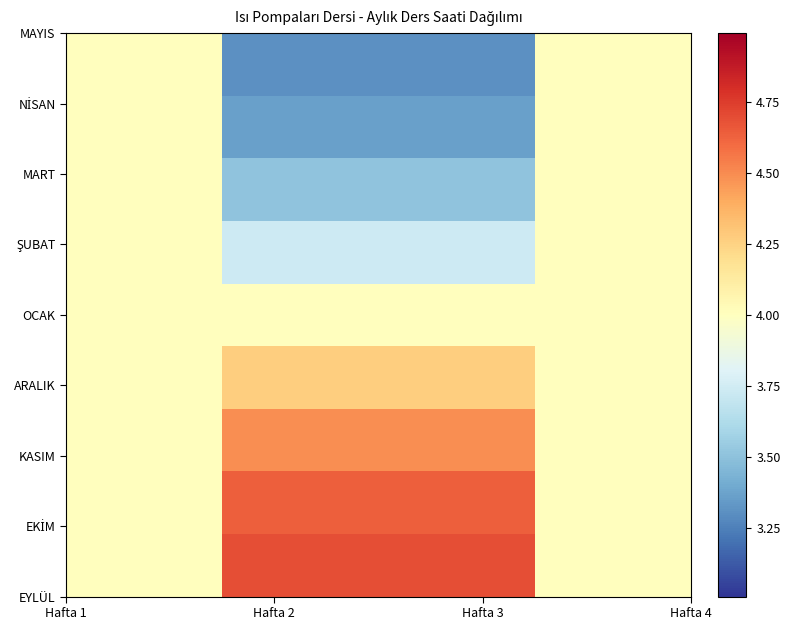

How many distinct data groups are displayed?

9